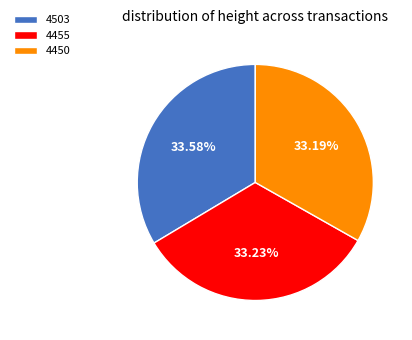

What percentage is NOT represented by 4455?

66.8%